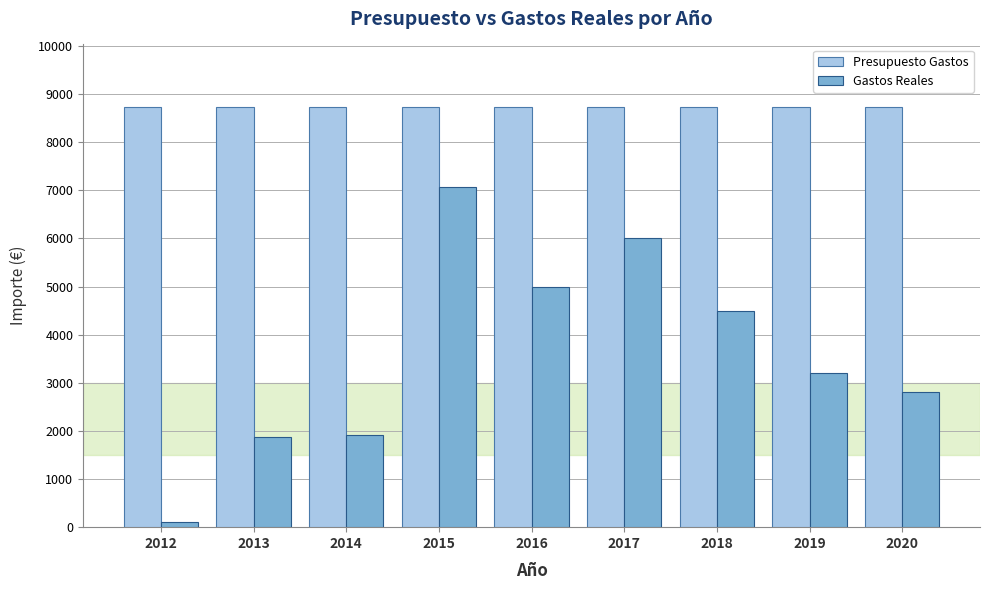

At how many categories does at least one series exceed 2056?

9